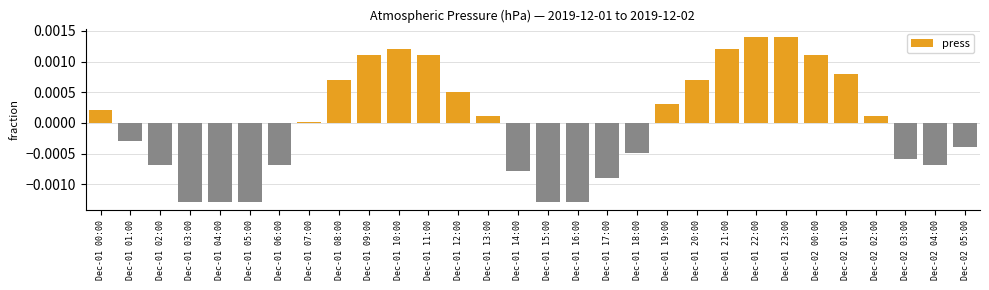

The chart shows a value of 0.0 at Dec-01 23:00. True or false?

True